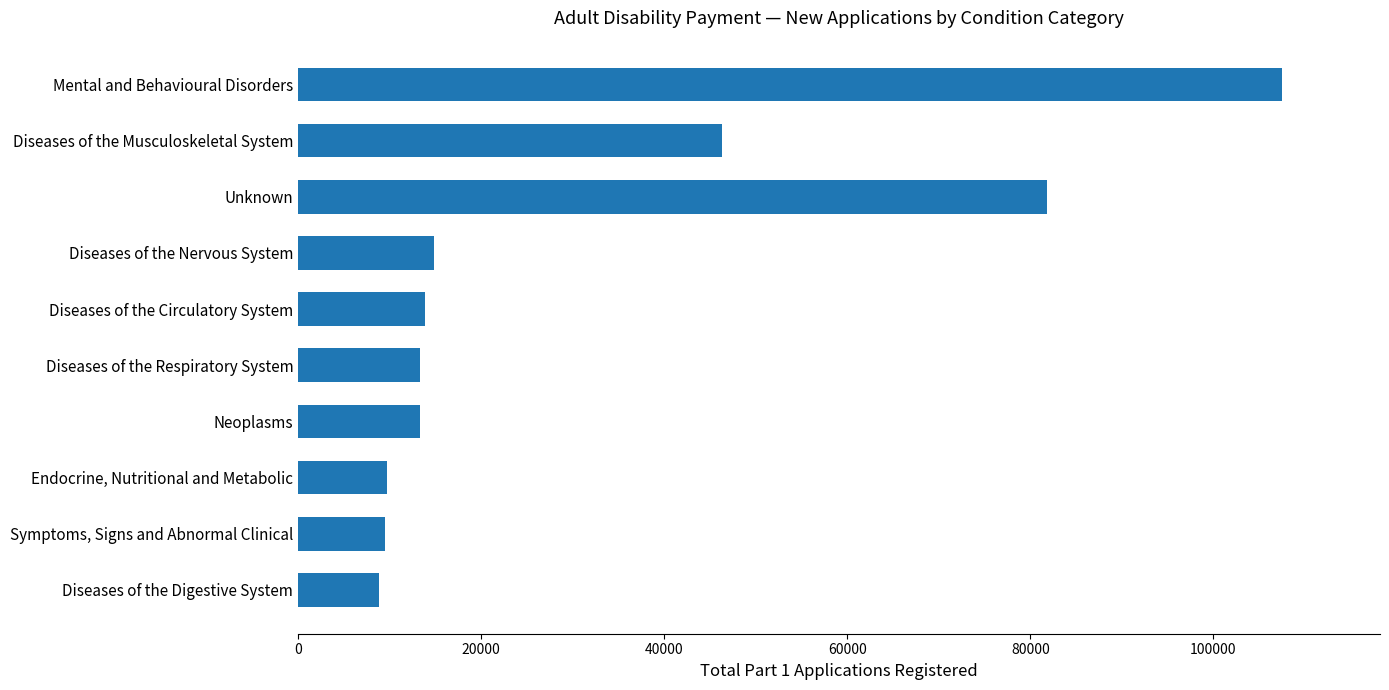

Approximately how many times larger is the value at Neoplasms compared to Endocrine, Nutritional and Metabolic?

1.4